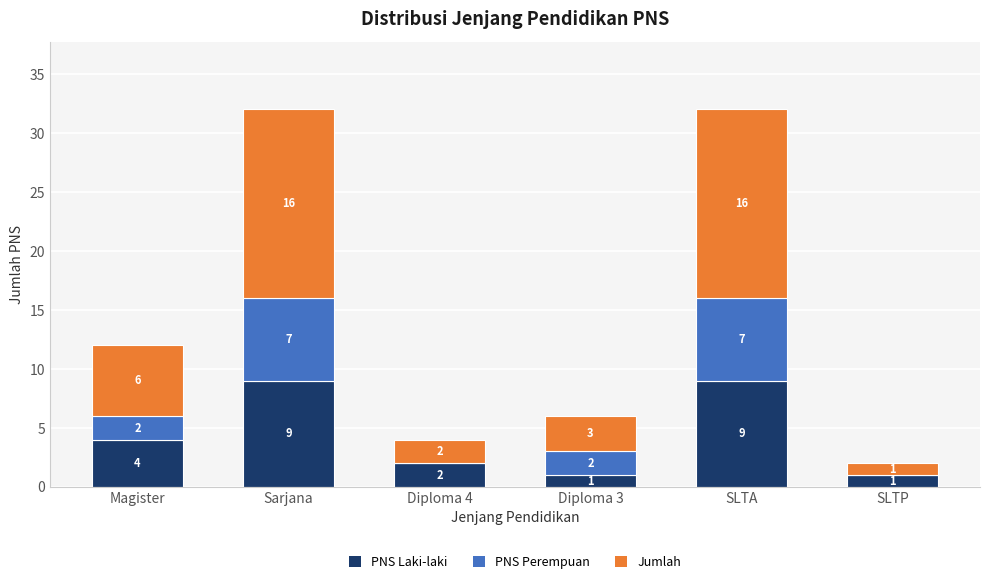

What is the total value across all series at Diploma 4?

4